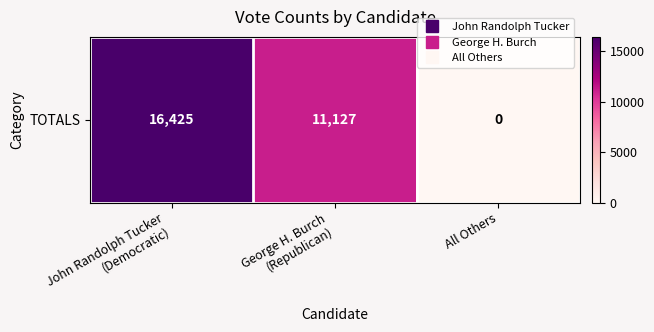

Where does the data first go above 11127?

John Randolph Tucker
(Democratic)